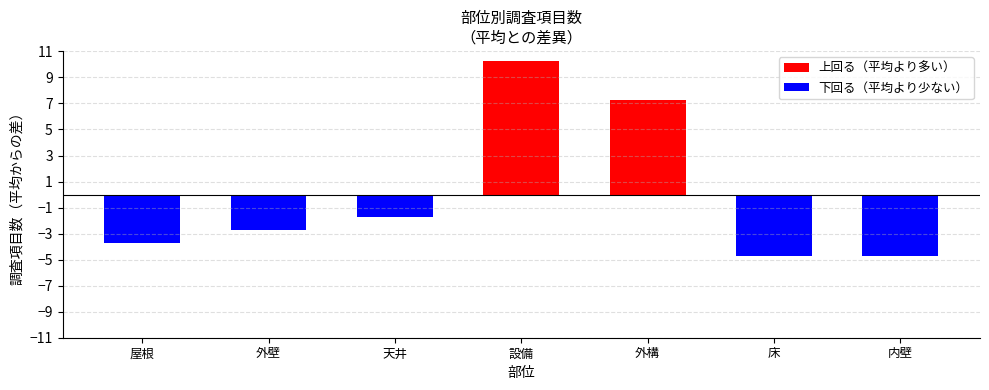

What is the label of the 7th bar from the right?

屋根